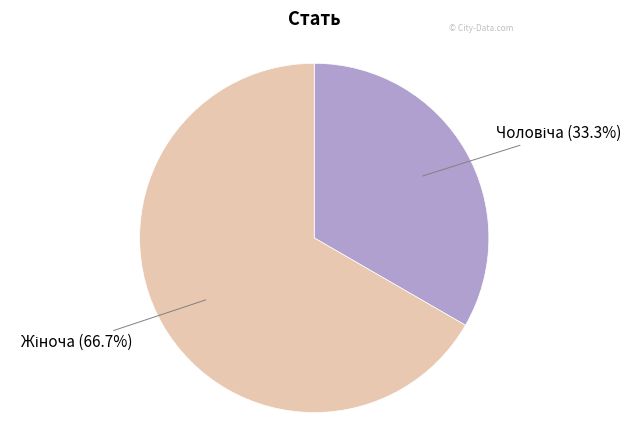

Does any single category account for the majority?

Yes